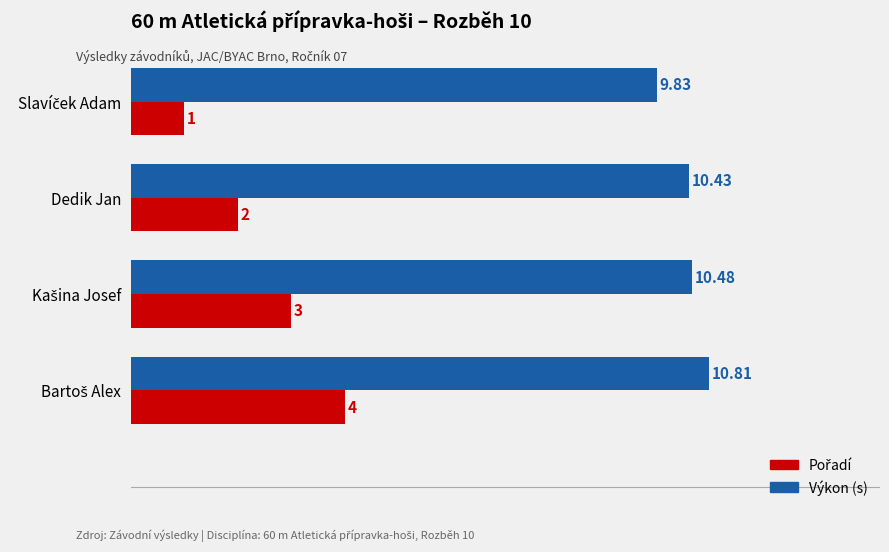

At how many categories does at least one series exceed 4?

4